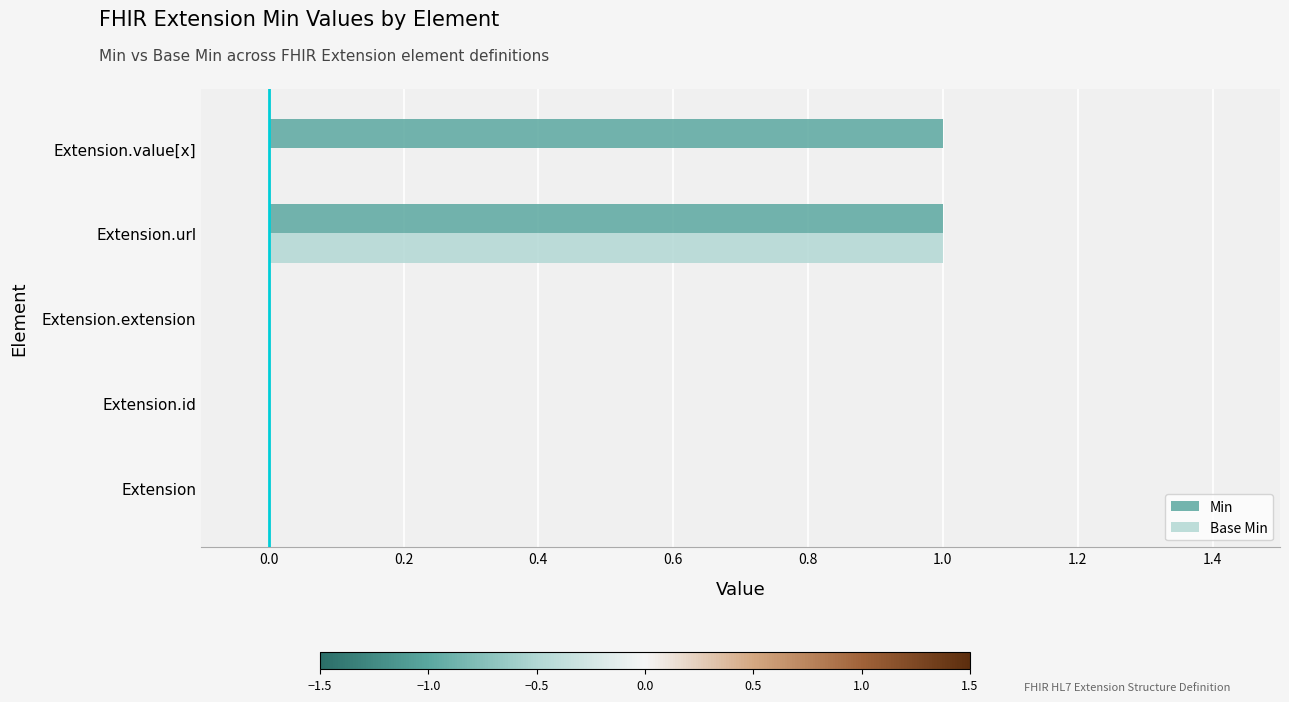

What are all the series names shown in the legend?

Min, Base Min